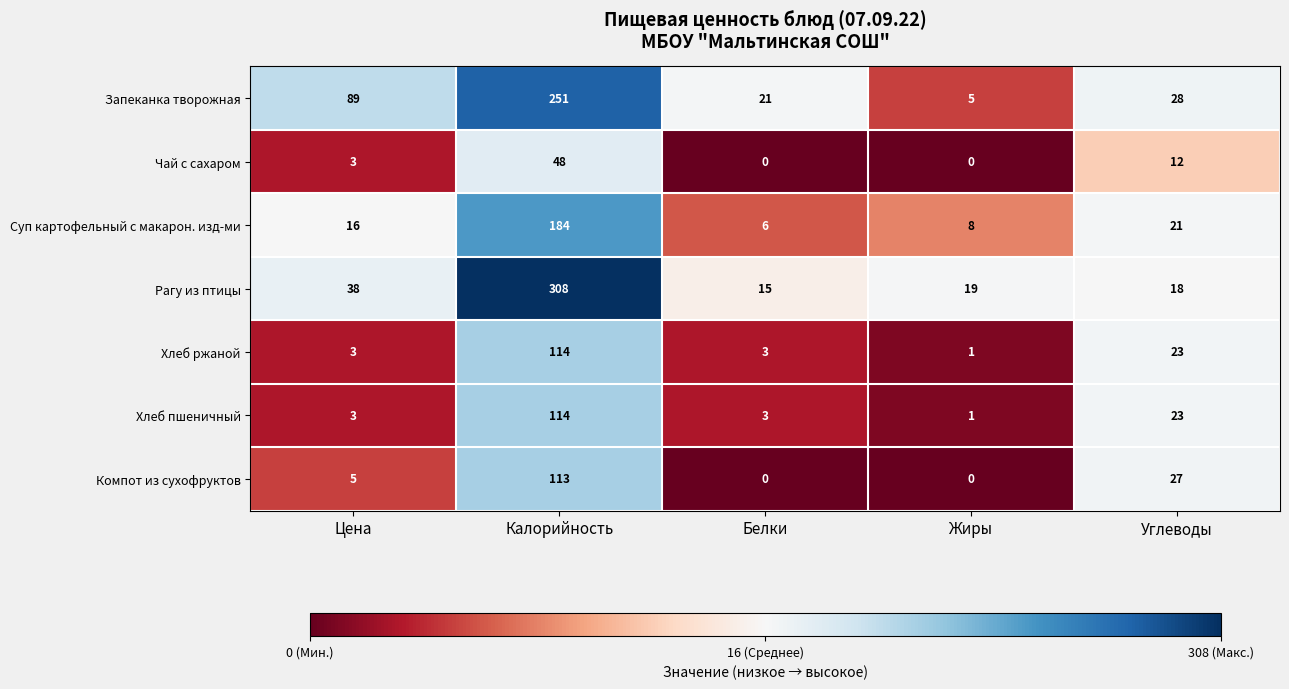

At how many categories does at least one series exceed 94?

1